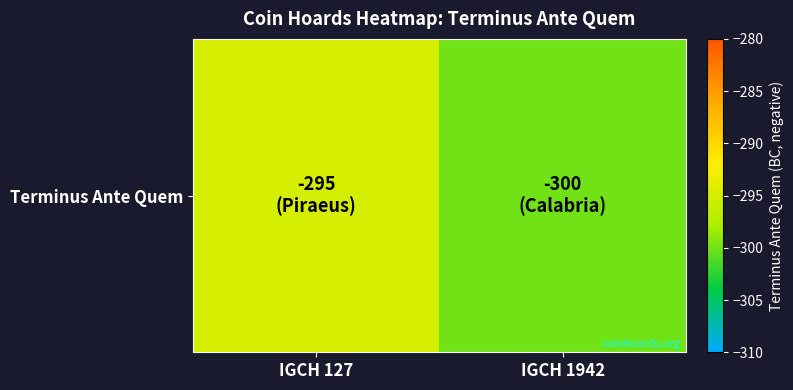

What is the average value?

-298